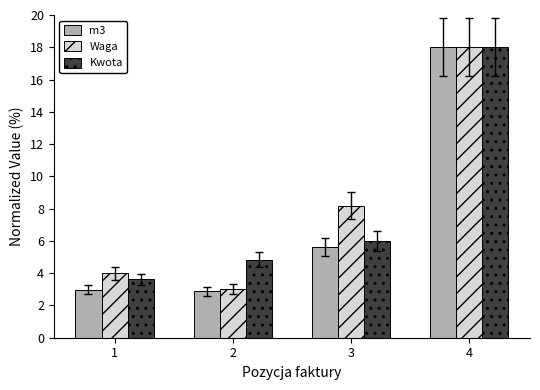

At which label does Kwota reach its peak?

4